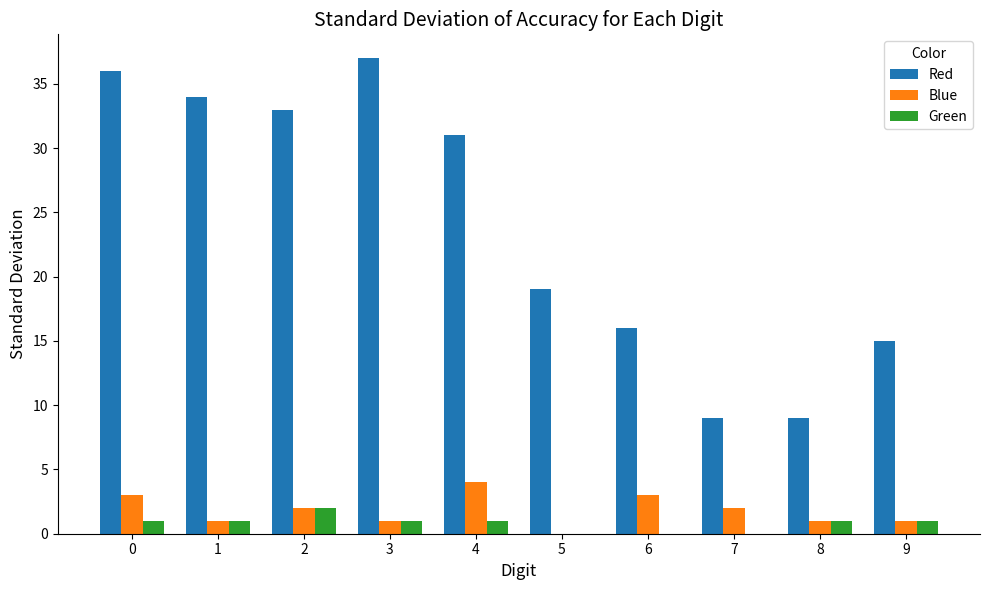

At which category does the chart reach its peak across all series?

3